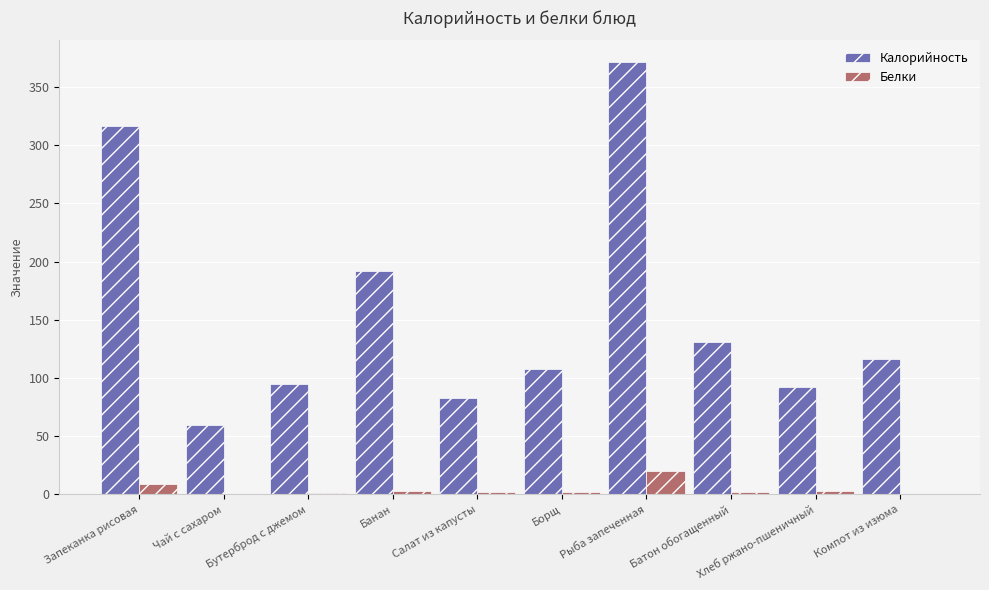

Between Рыба запеченная and Батон обогащенный, which series saw the biggest shift?

Калорийность